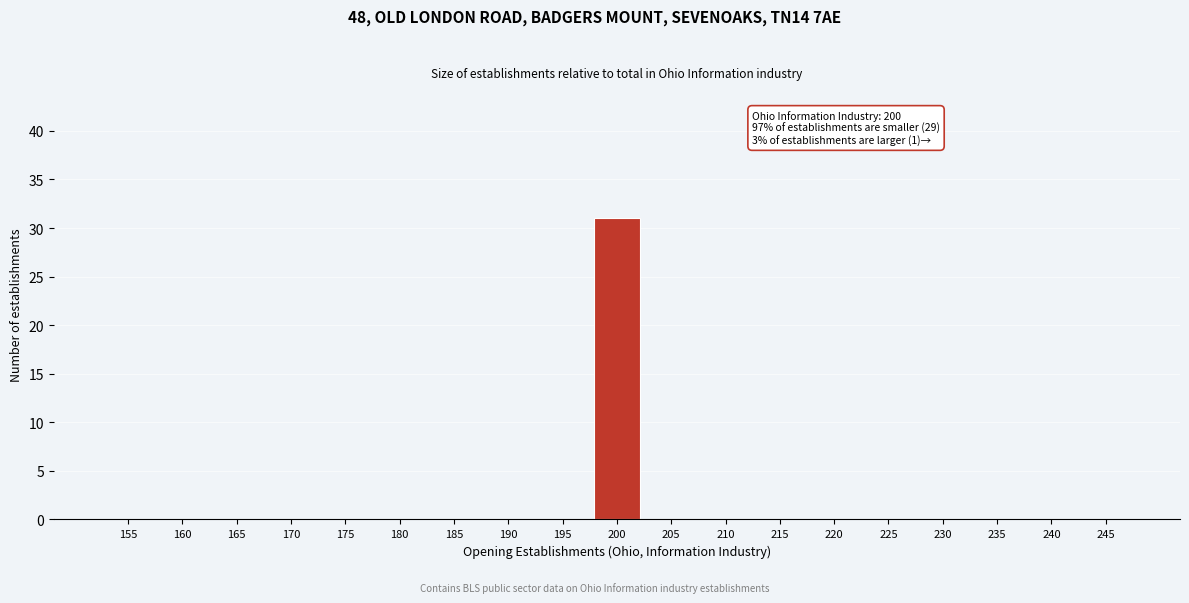

Reading left to right, list all the values displayed in this chart.

155=0	160=0	165=0	170=0	175=0	180=0	185=0	190=0	195=0	200=31	205=0	210=0	215=0	220=0	225=0	230=0	235=0	240=0	245=0